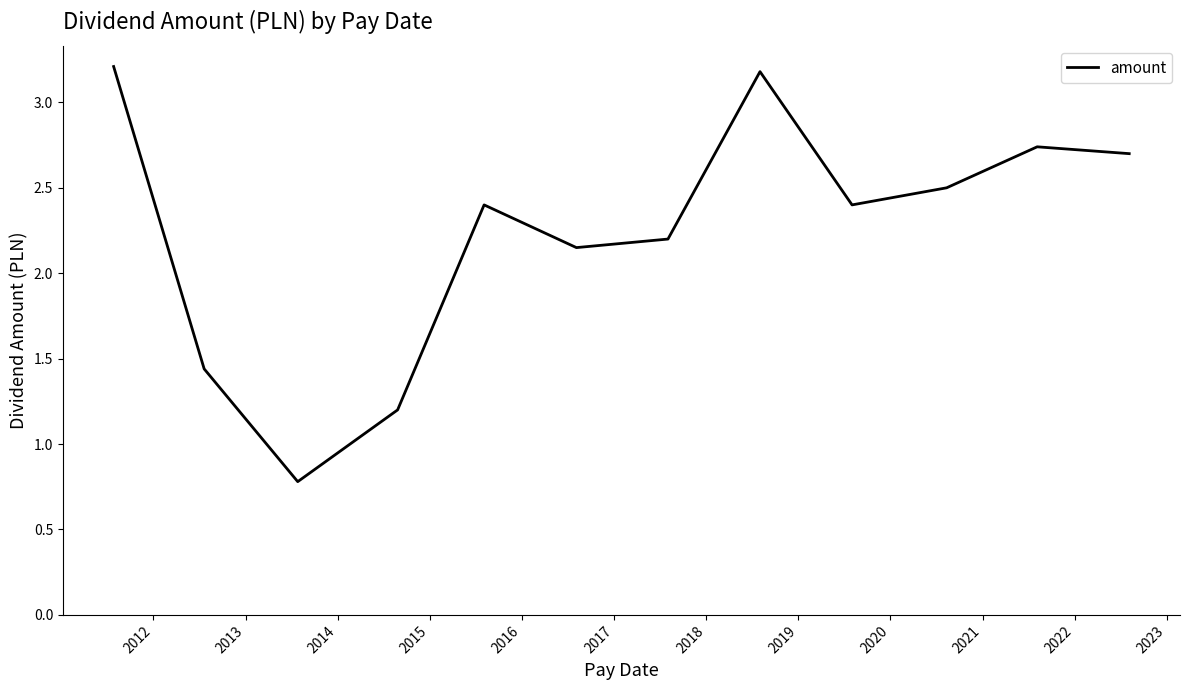

What is the minimum value shown in the chart?

0.8